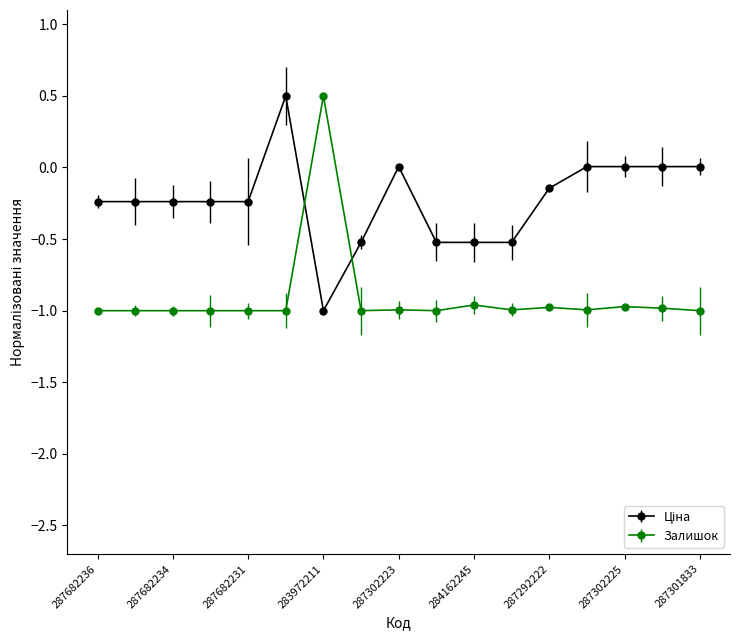

What is the sum of all Залишок values?

-15.4